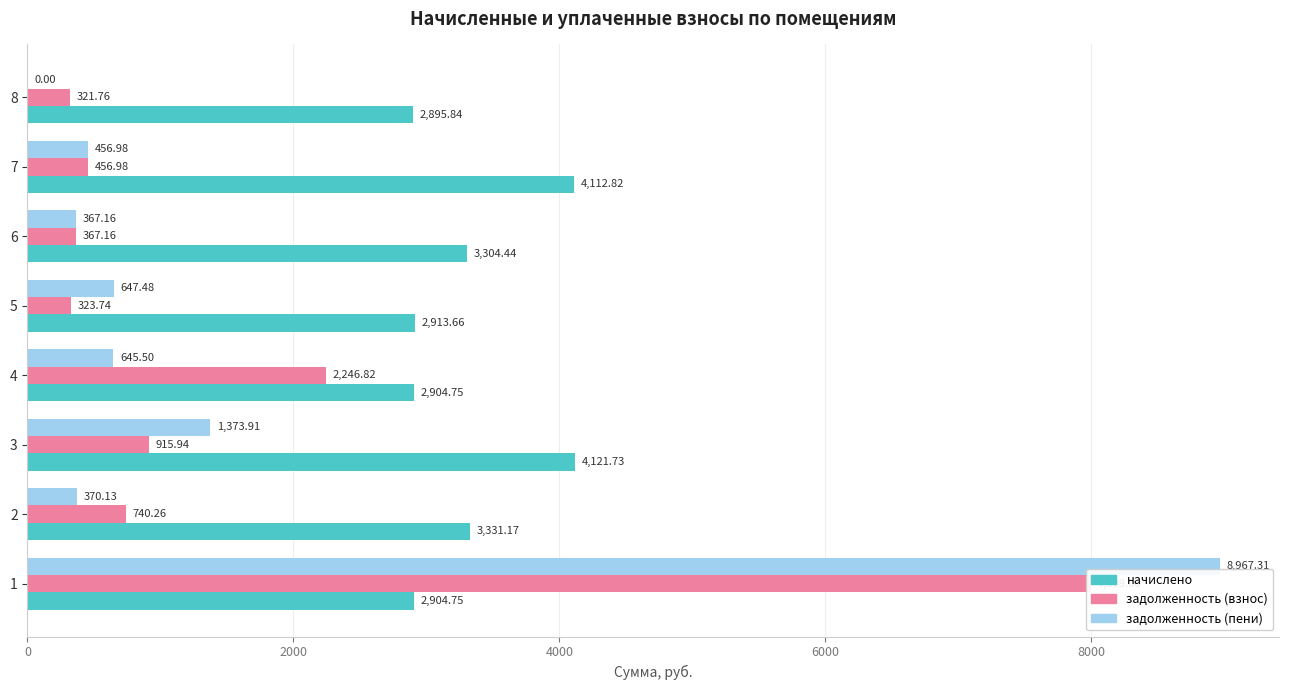

What is the value of the задолженность (взнос) bar at the 6th from the left?

367.2